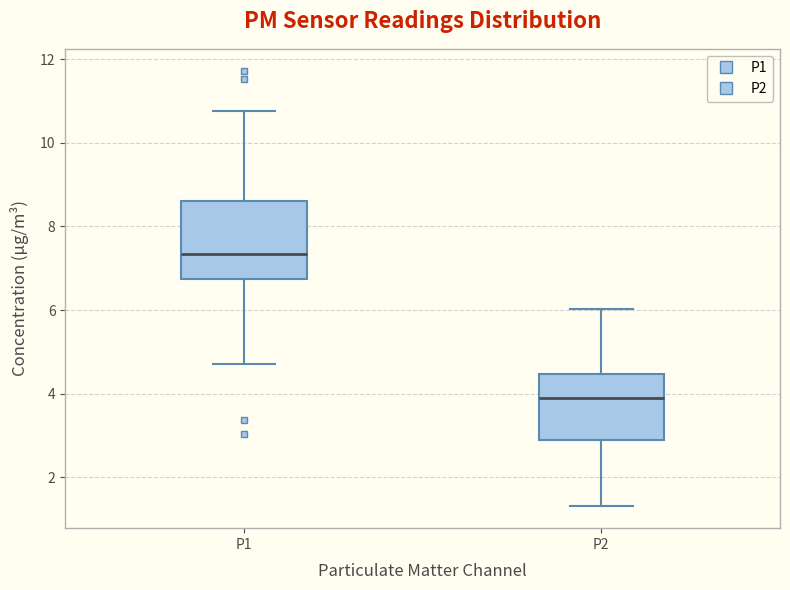

Comparing the boxes themselves (not the whiskers), which one is the tallest?

P1